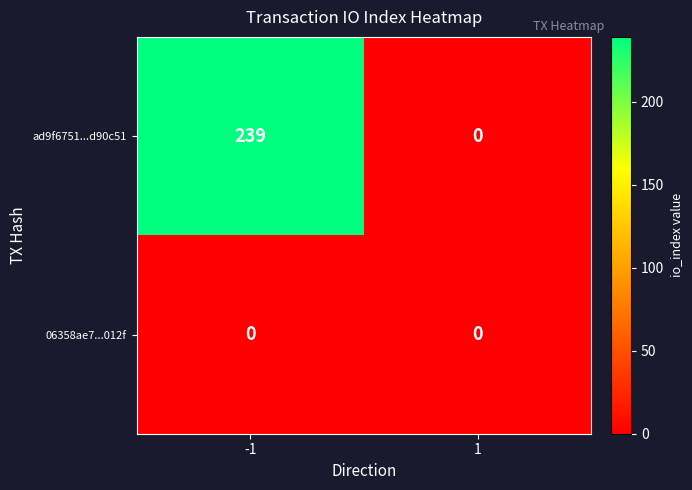

The value of ad9f6751...d90c51 at 1 is 0. True or false?

True